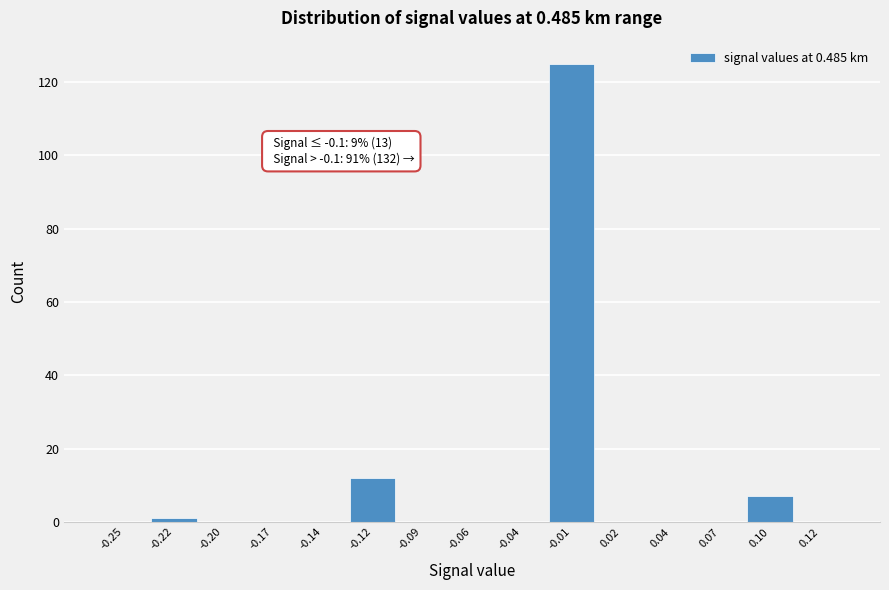

Reading right to left, transcribe all the data shown in this chart.

0.12=0	0.10=7	0.07=0	0.04=0	0.02=0	-0.01=125	-0.04=0	-0.06=0	-0.09=0	-0.12=12	-0.14=0	-0.17=0	-0.20=0	-0.22=1	-0.25=0